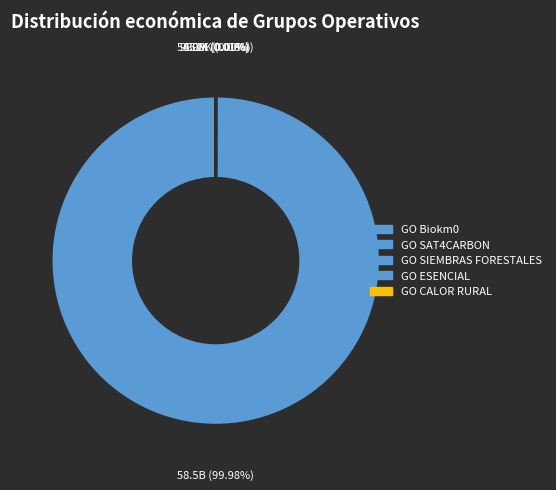

What percentage is the GO SAT4CARBON slice, to the nearest percent?

100%